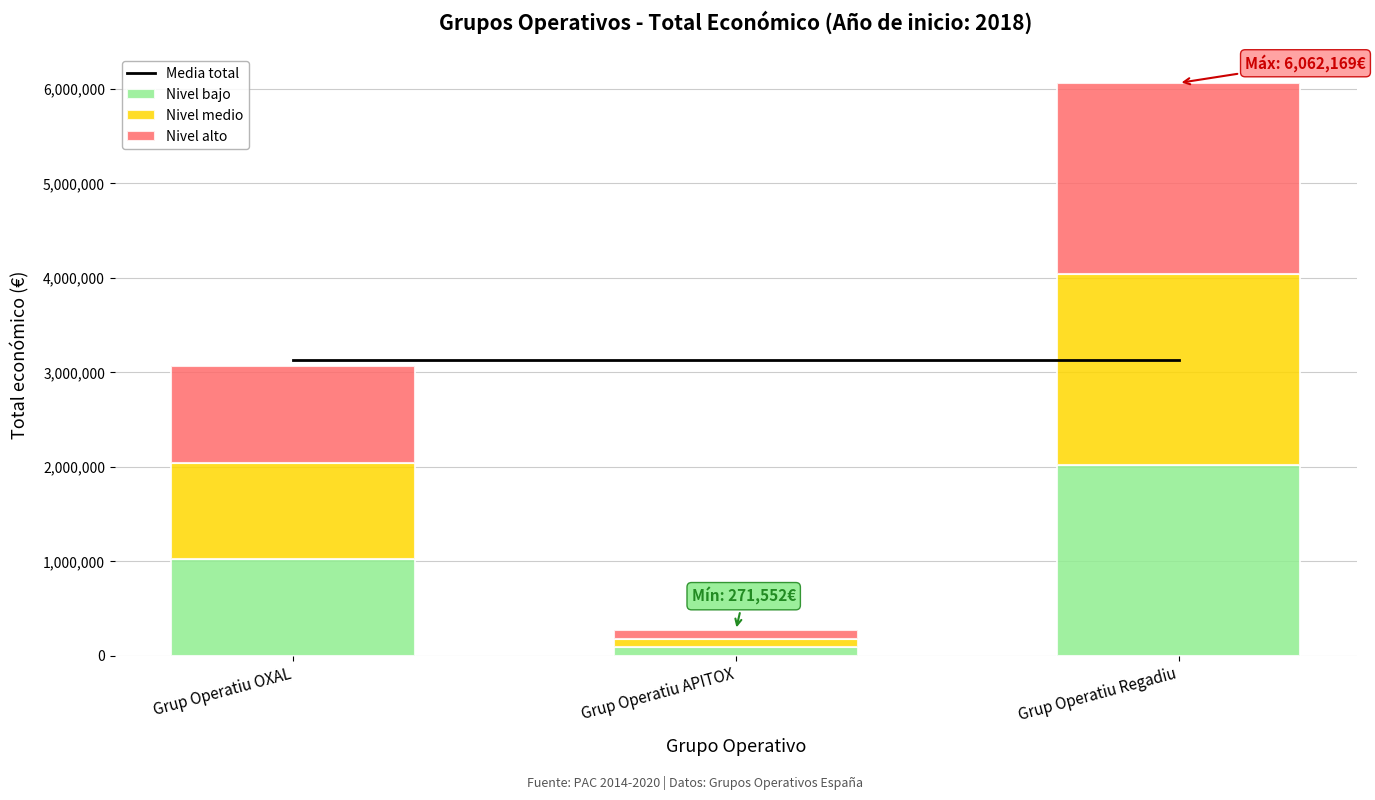

What is the highest value of the Media total series?

3132197.3